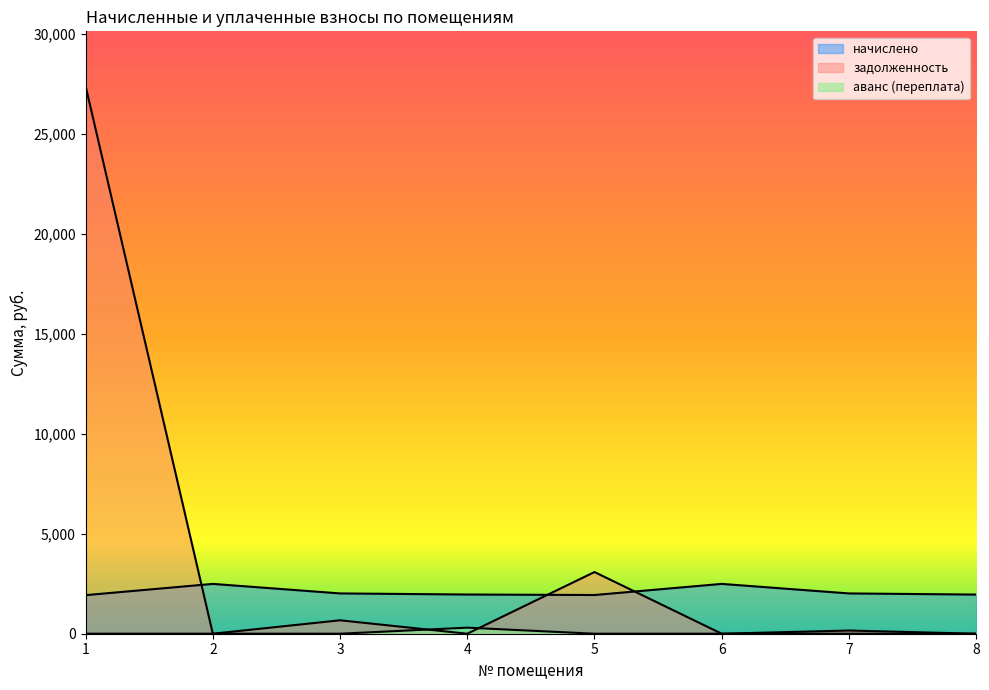

Which has a higher value, 2 or 8?

2